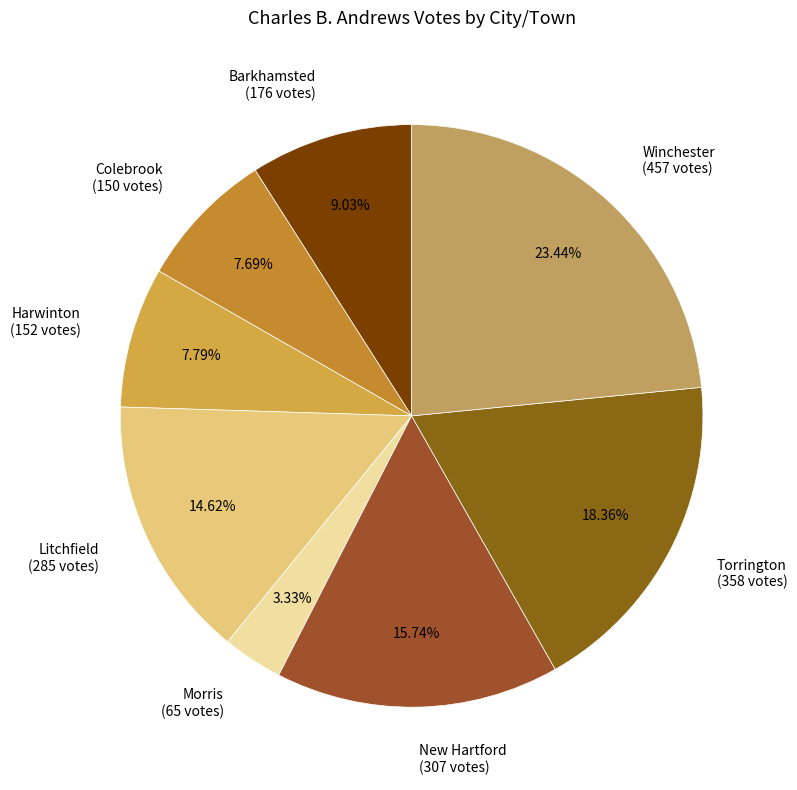

What percentage is the Harwinton slice, to the nearest percent?

8%